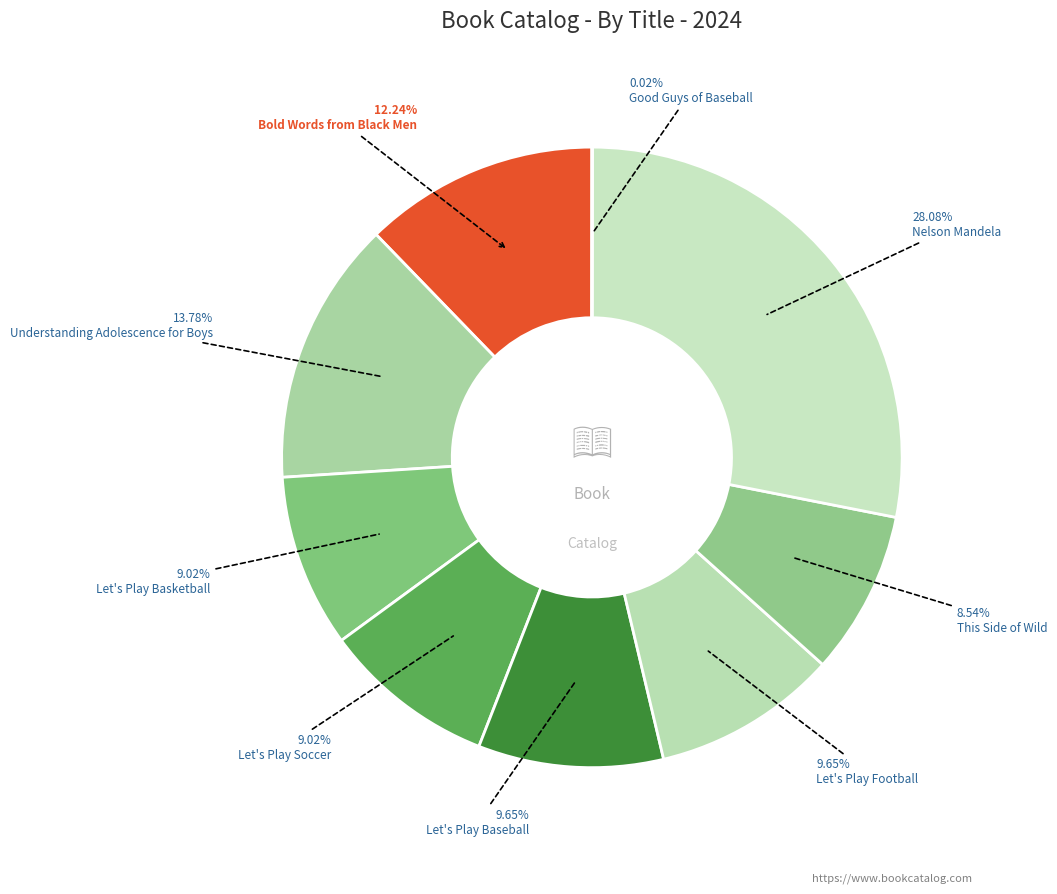

To the nearest percent, what percentage of the pie is Bold Words from Black Men?

12%